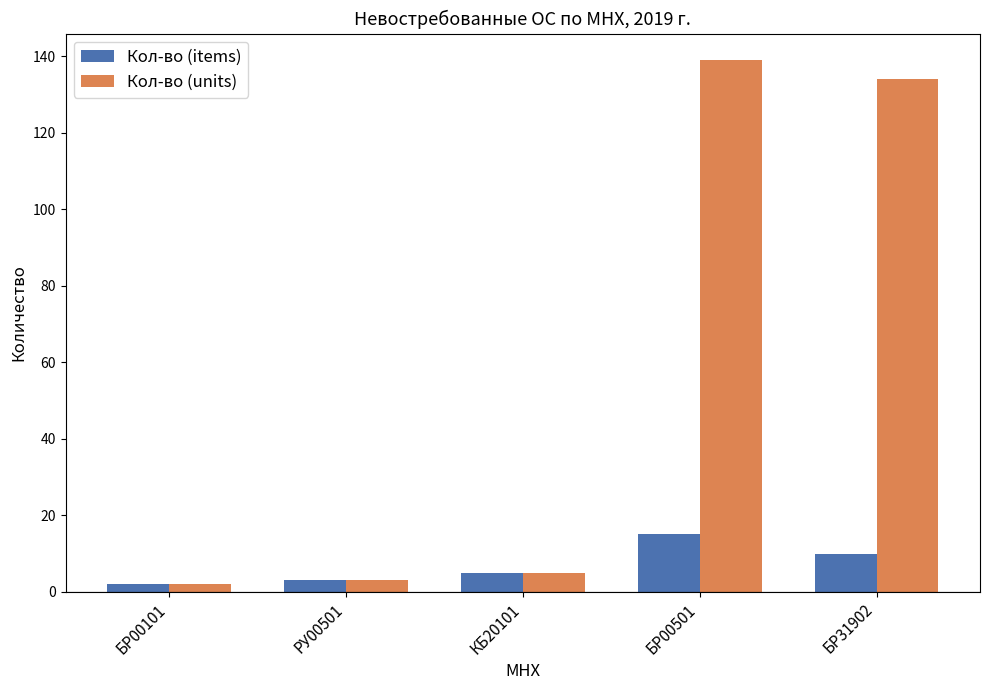

True or false: Кол-во (items) has a value of 2 at БР00101.

True